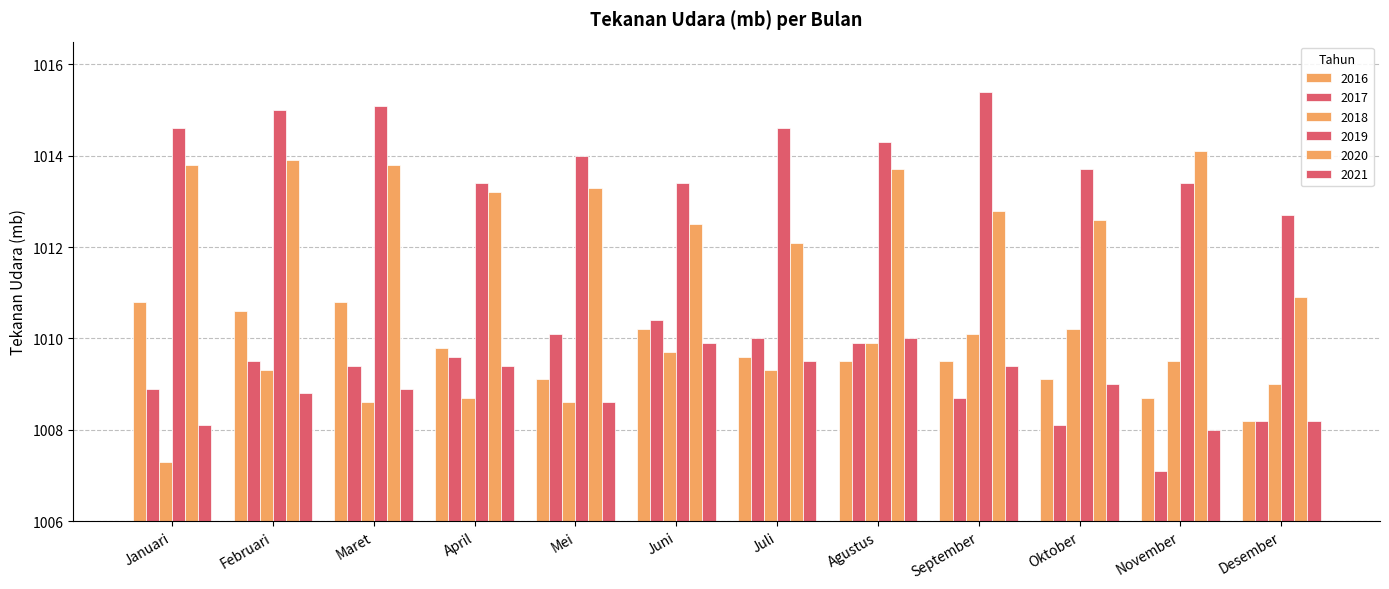

Are the bars horizontal?

No